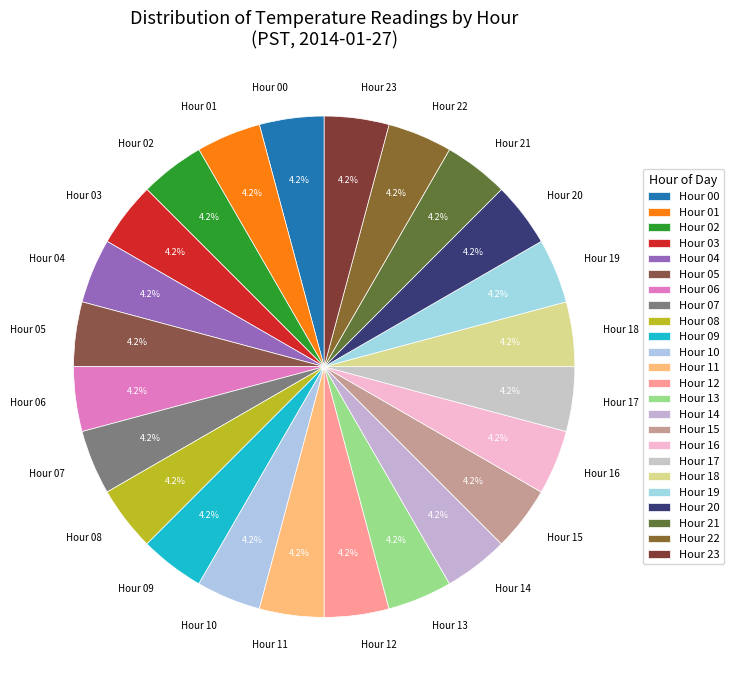

Does any single category account for the majority?

No